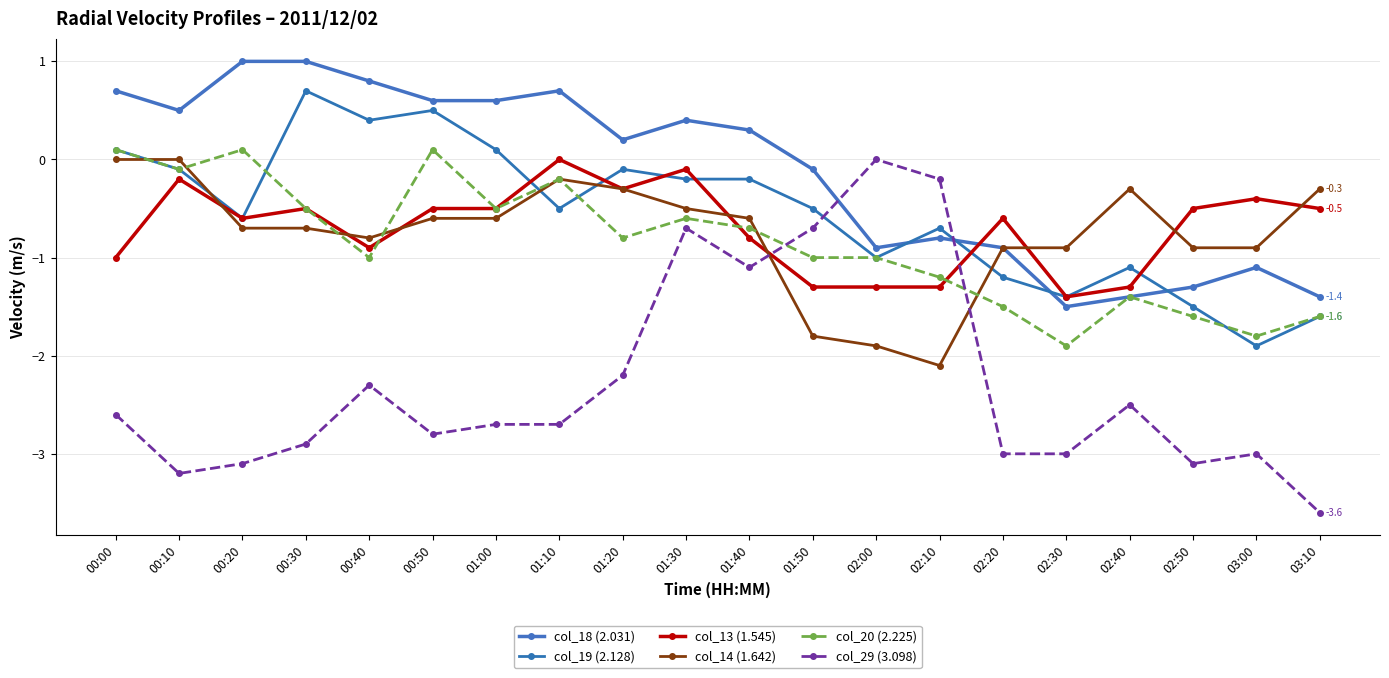

Reading left to right, list all the values displayed in this chart.

col_18 (2.031): 00:00=0.7	00:10=0.5	00:20=1.0	00:30=1.0	00:40=0.8	00:50=0.6	01:00=0.6	01:10=0.7	01:20=0.2	01:30=0.4	01:40=0.3	01:50=-0.1	02:00=-0.9	02:10=-0.8	02:20=-0.9	02:30=-1.5	02:40=-1.4	02:50=-1.3	03:00=-1.1	03:10=-1.4
col_19 (2.128): 00:00=0.1	00:10=-0.1	00:20=-0.6	00:30=0.7	00:40=0.4	00:50=0.5	01:00=0.1	01:10=-0.5	01:20=-0.1	01:30=-0.2	01:40=-0.2	01:50=-0.5	02:00=-1.0	02:10=-0.7	02:20=-1.2	02:30=-1.4	02:40=-1.1	02:50=-1.5	03:00=-1.9	03:10=-1.6
col_13 (1.545): 00:00=-1.0	00:10=-0.2	00:20=-0.6	00:30=-0.5	00:40=-0.9	00:50=-0.5	01:00=-0.5	01:10=0.0	01:20=-0.3	01:30=-0.1	01:40=-0.8	01:50=-1.3	02:00=-1.3	02:10=-1.3	02:20=-0.6	02:30=-1.4	02:40=-1.3	02:50=-0.5	03:00=-0.4	03:10=-0.5
col_14 (1.642): 00:00=0.0	00:10=0.0	00:20=-0.7	00:30=-0.7	00:40=-0.8	00:50=-0.6	01:00=-0.6	01:10=-0.2	01:20=-0.3	01:30=-0.5	01:40=-0.6	01:50=-1.8	02:00=-1.9	02:10=-2.1	02:20=-0.9	02:30=-0.9	02:40=-0.3	02:50=-0.9	03:00=-0.9	03:10=-0.3
col_20 (2.225): 00:00=0.1	00:10=-0.1	00:20=0.1	00:30=-0.5	00:40=-1.0	00:50=0.1	01:00=-0.5	01:10=-0.2	01:20=-0.8	01:30=-0.6	01:40=-0.7	01:50=-1.0	02:00=-1.0	02:10=-1.2	02:20=-1.5	02:30=-1.9	02:40=-1.4	02:50=-1.6	03:00=-1.8	03:10=-1.6
col_29 (3.098): 00:00=-2.6	00:10=-3.2	00:20=-3.1	00:30=-2.9	00:40=-2.3	00:50=-2.8	01:00=-2.7	01:10=-2.7	01:20=-2.2	01:30=-0.7	01:40=-1.1	01:50=-0.7	02:00=0.0	02:10=-0.2	02:20=-3.0	02:30=-3.0	02:40=-2.5	02:50=-3.1	03:00=-3.0	03:10=-3.6